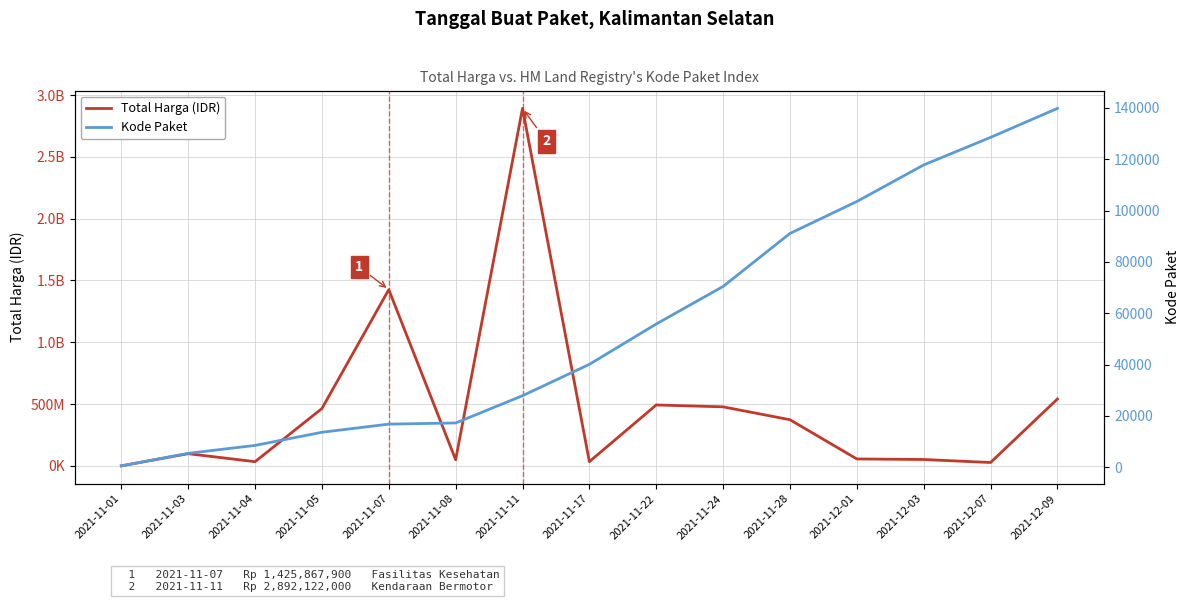

True or false: Kode Paket and Total Harga (IDR) intersect in this chart.

False